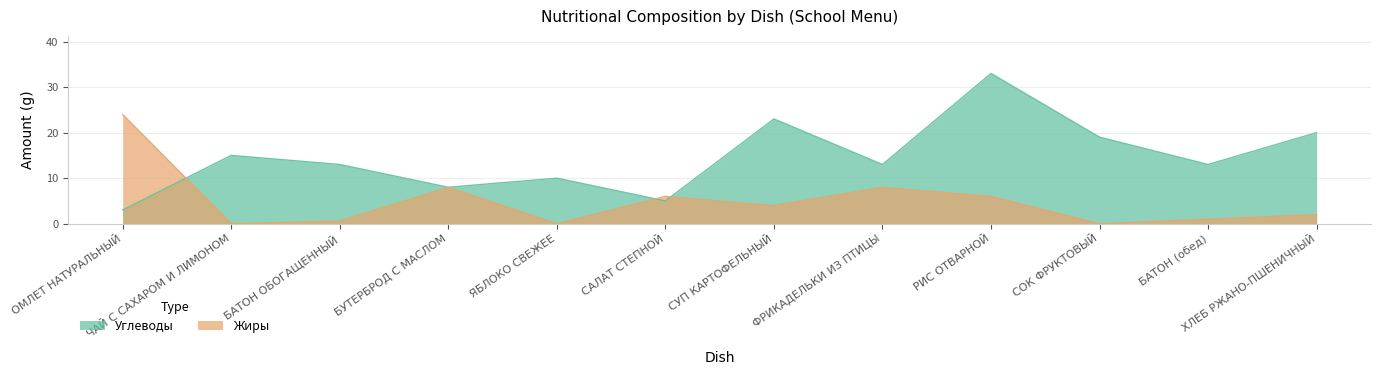

Reading left to right, extract all data points from this chart.

Углеводы: 3.0	15.0	13.0	8.0	10.0	5.0	23.0	13.0	33.0	19.0	13.0	20.0
Жиры: 24.0	0.0	0.6	8.0	0.0	6.0	4.0	8.0	6.0	0.0	1.0	2.0